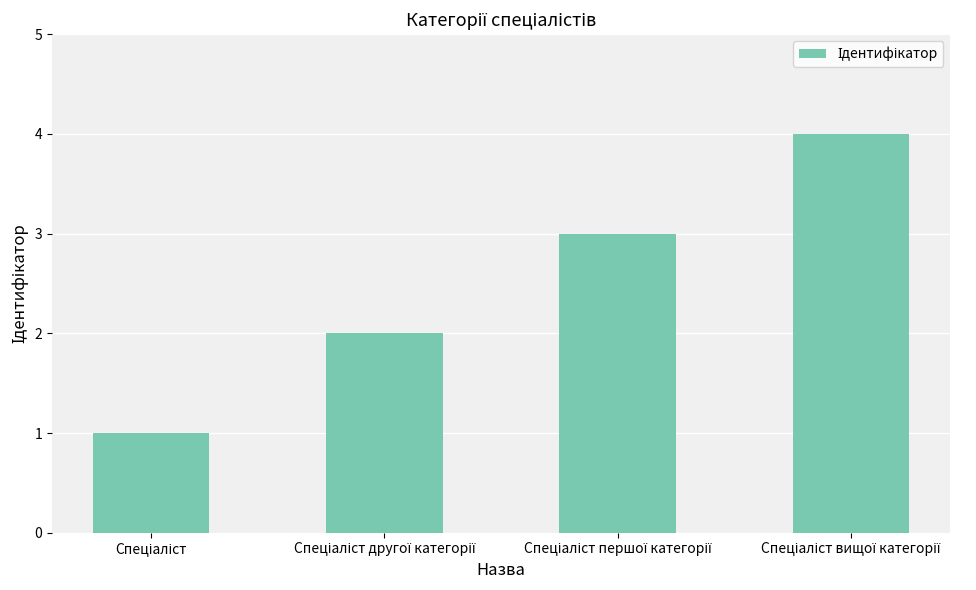

What is the greatest value displayed?

4